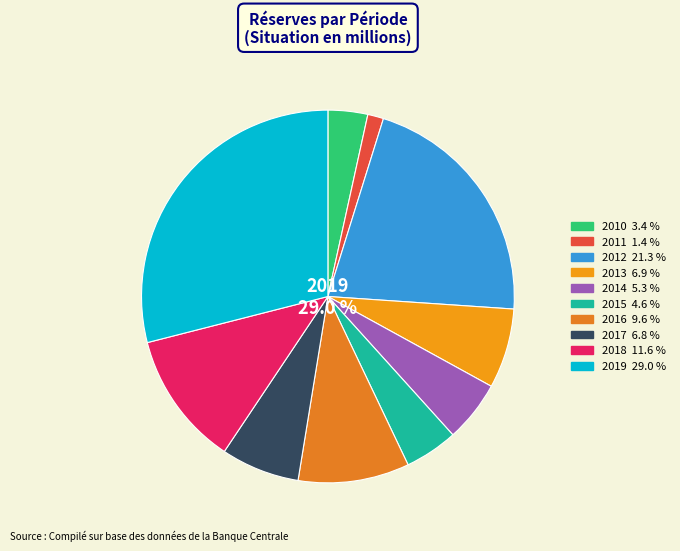

Is 2018 the majority of the pie?

No